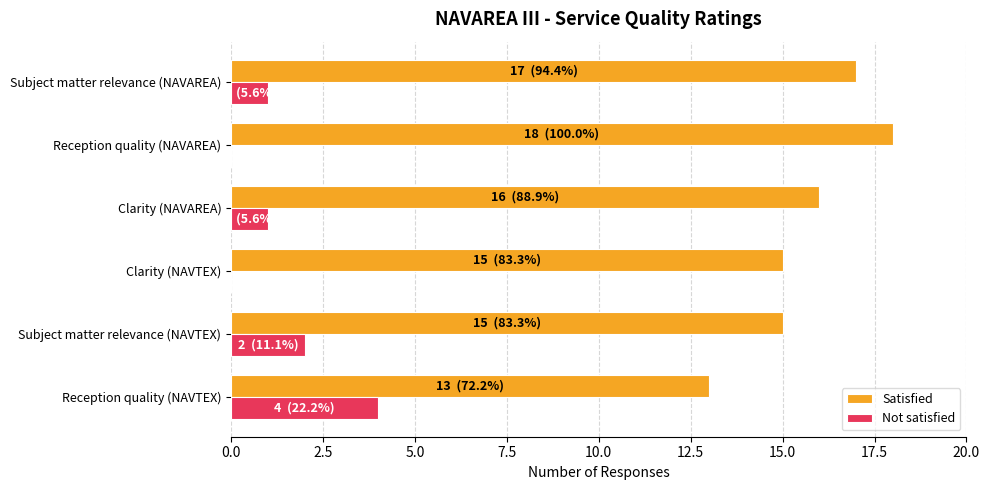

What are all the series names shown in the legend?

Satisfied, Not satisfied